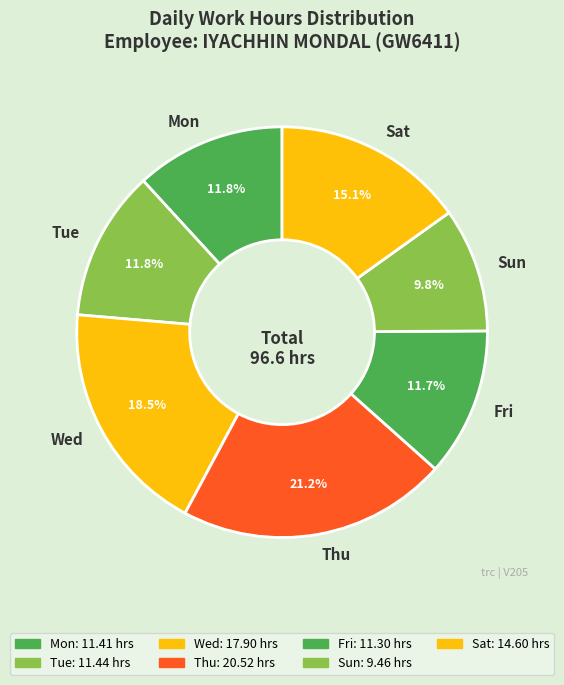

Approximately how many times larger is the value at Wed compared to Thu?

0.9